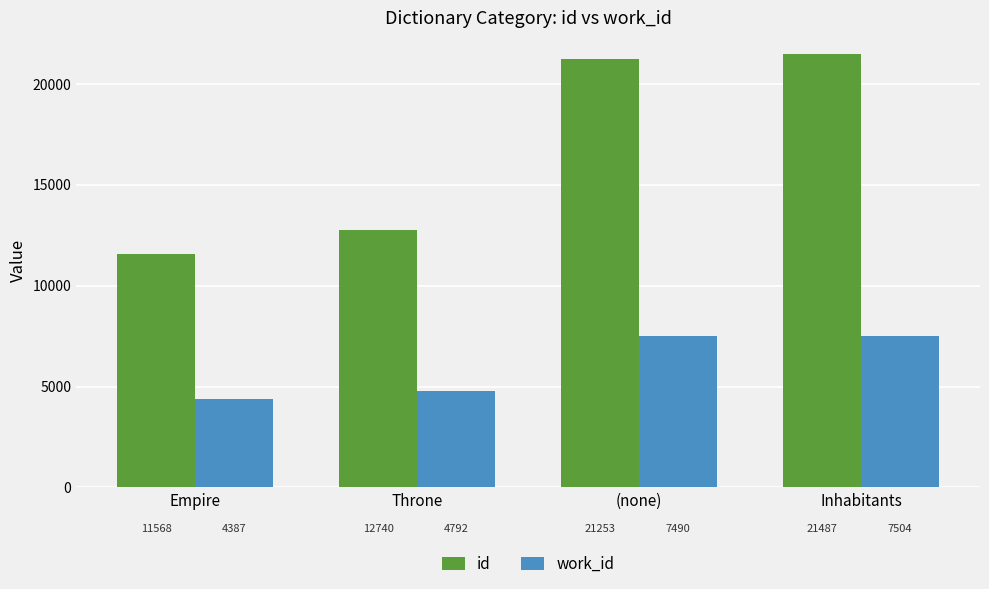

Rank the series by their maximum value, from lowest to highest.

work_id, id